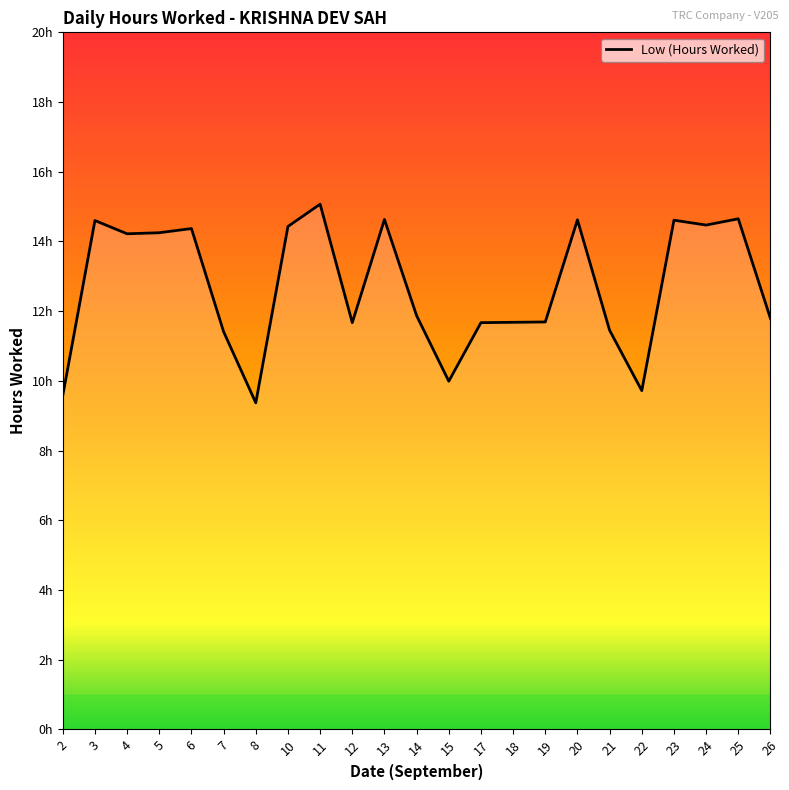

At which label is the value closest to 12?

14